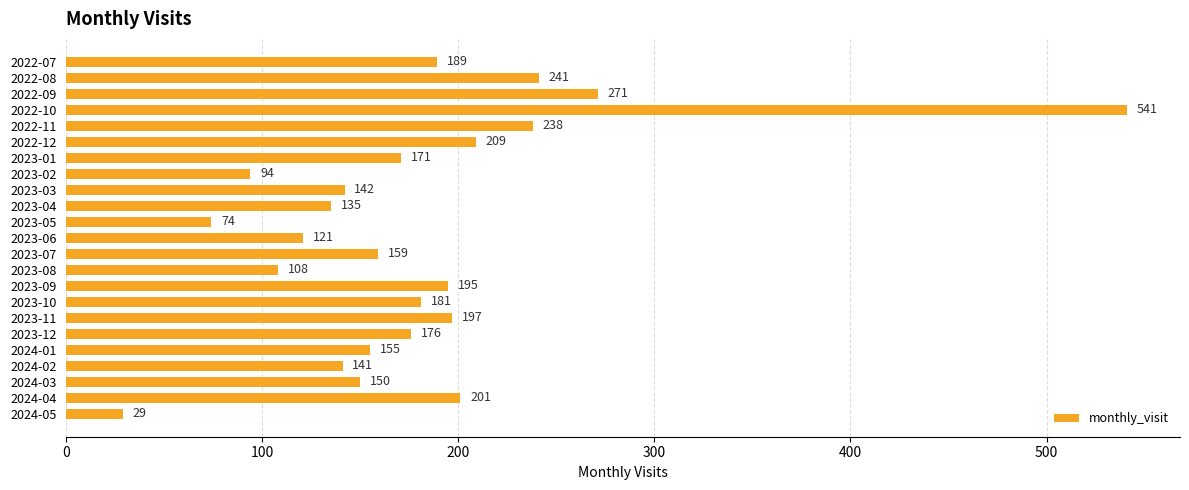

What is the label of the 3rd bar from the bottom?

2024-03